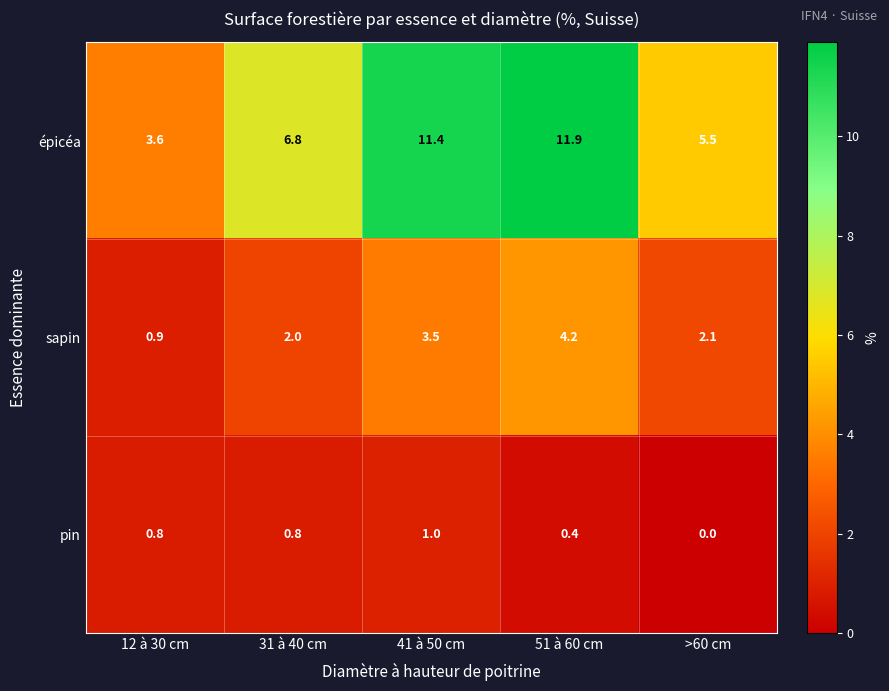

Is the value of épicéa at >60 cm greater than the value of pin at >60 cm?

Yes